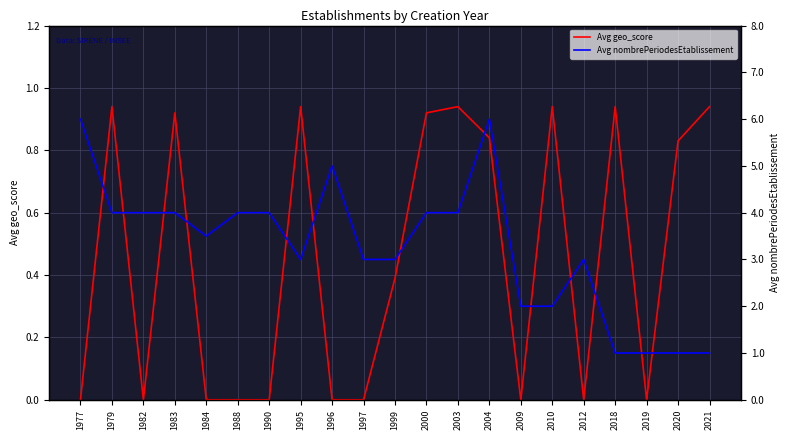

What is the total value across all series at 1979?

1.5